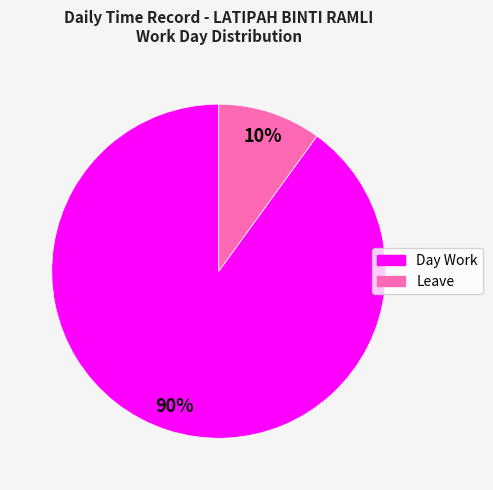

Is Leave the majority of the pie?

No